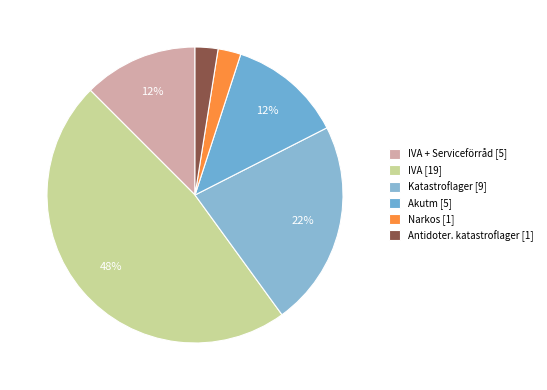

Count the number of slices in the pie.

6